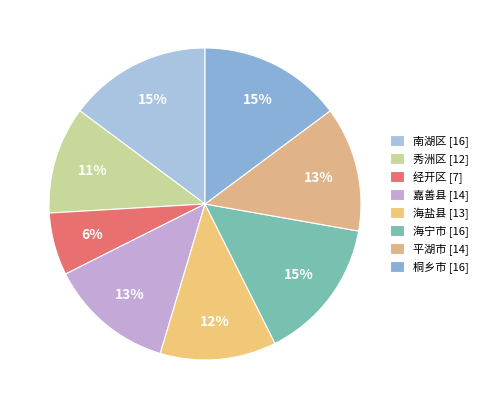

Does any single category account for the majority?

No